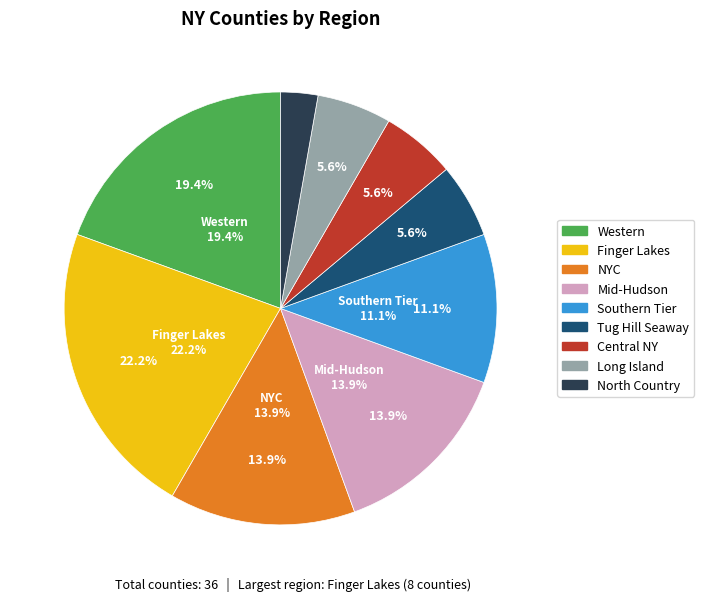

Count the number of slices in the pie.

6